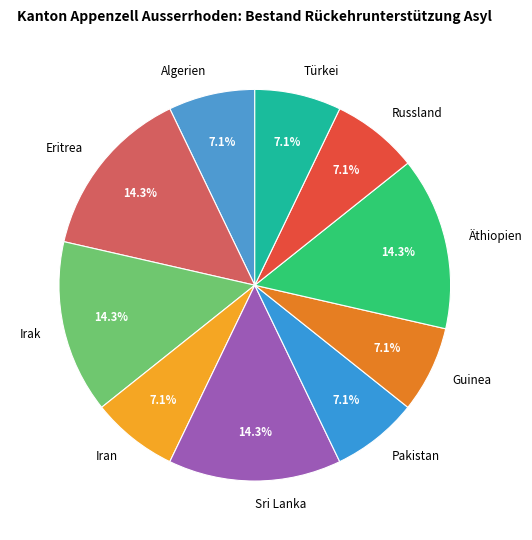

What is the ratio of the value at Pakistan to the value at Algerien?

1.0